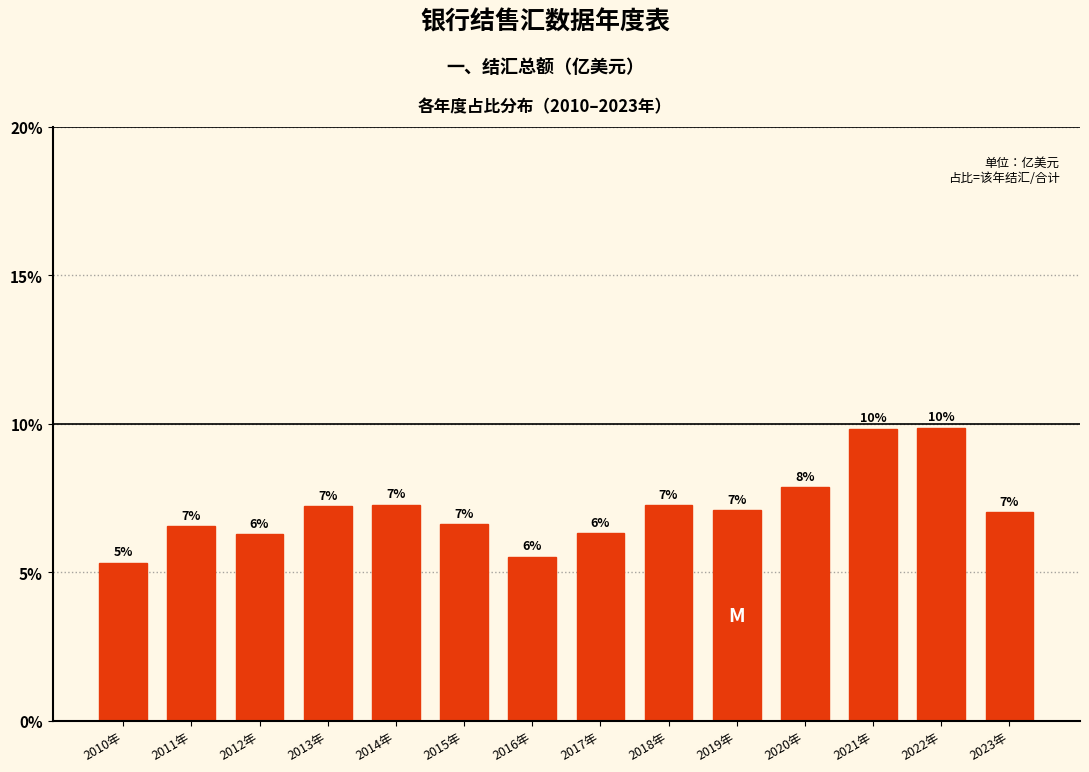

What is the label of the 9th bar from the left?

2018年